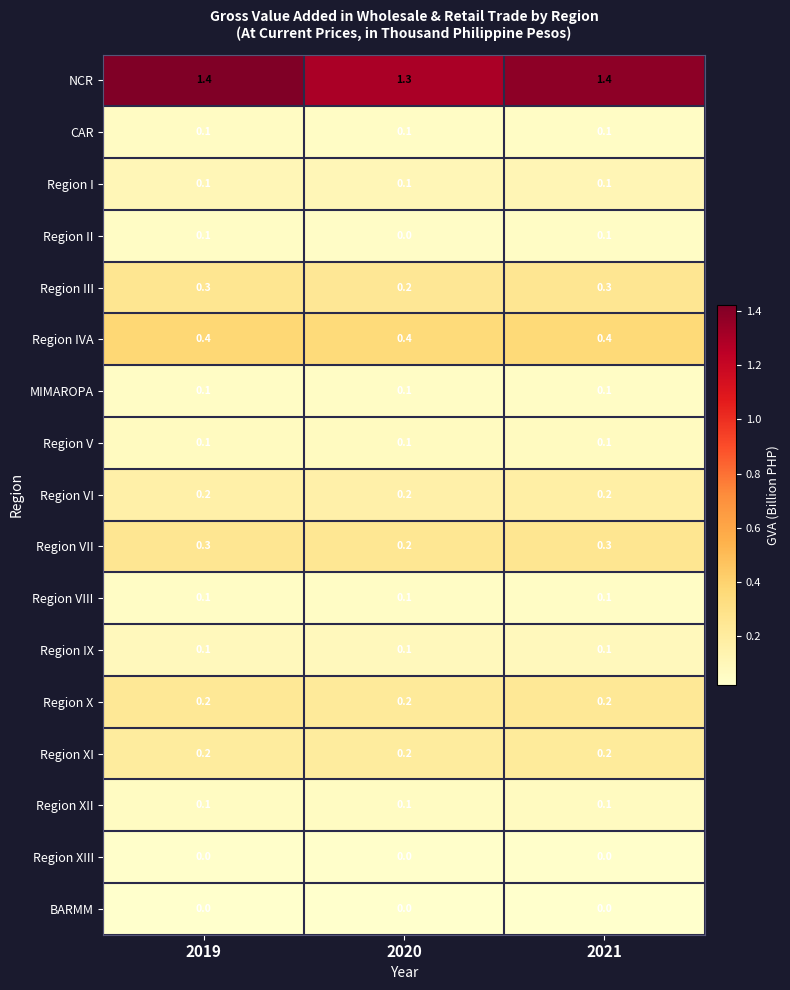

The CAR series shows 0.1 at 2021. True or false?

True